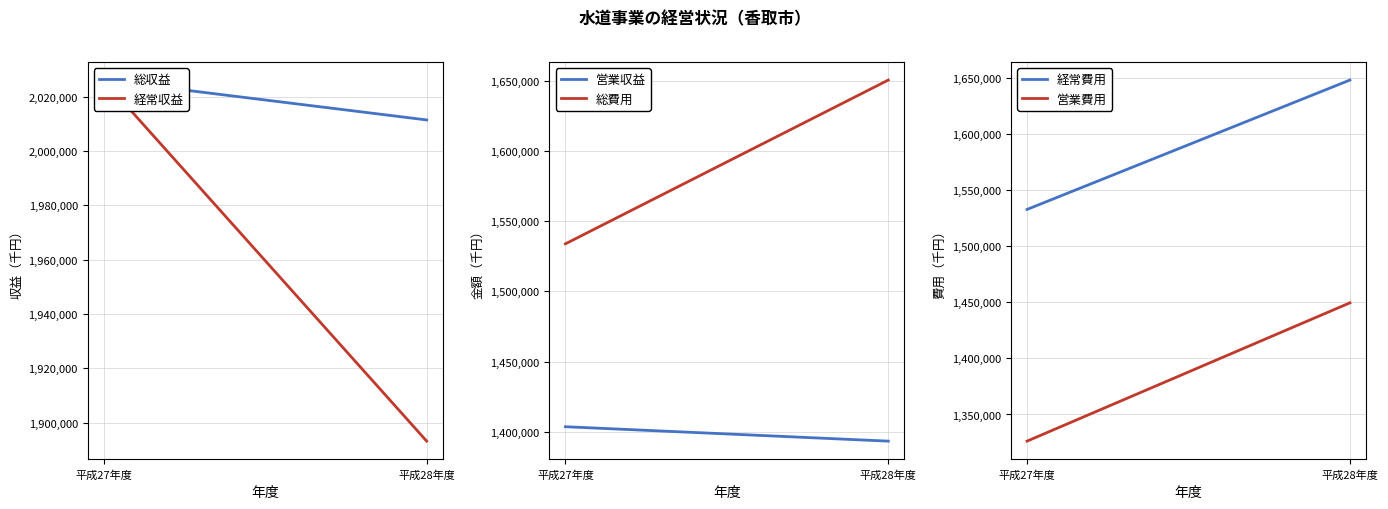

What is the sum of all 経常費用 values?

3180628